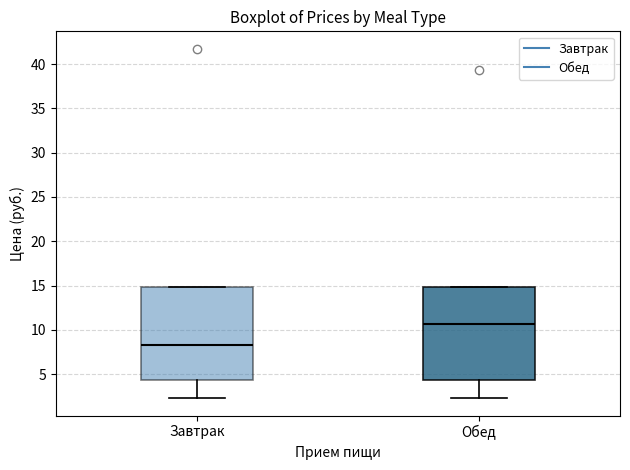

Reading left to right, transcribe this box plot: for each box, give where its median line is, the range the box spans, and where its two whiskers end, as read against the y-axis. The values are not printed on the chart, so give them approximately, as read against the axis.

Завтрак: median 8.5, box 4.5 to 15.0, whiskers 2.5 to 15.0
Обед: median 10.5, box 4.5 to 15.0, whiskers 2.5 to 15.0